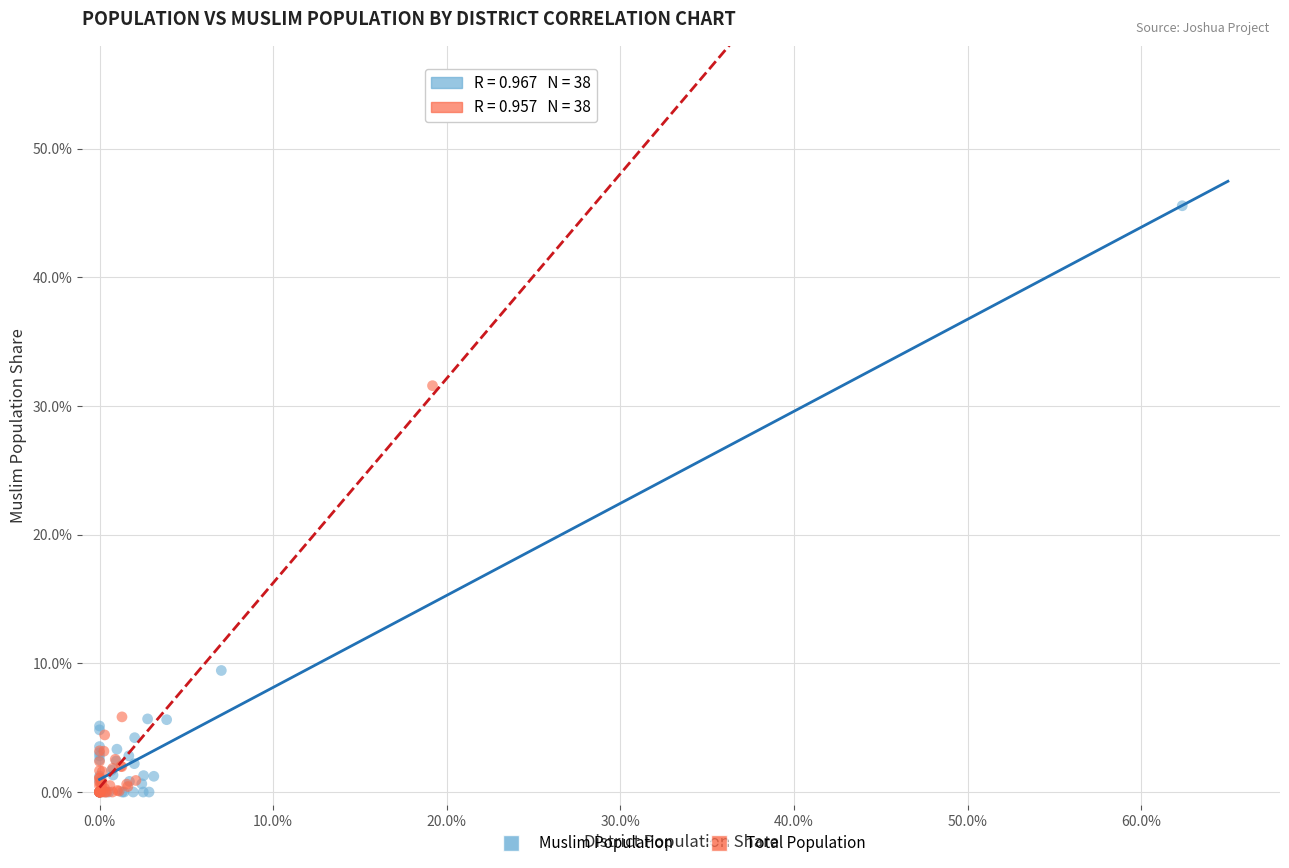

Which series contains the highest Y value?

Muslim Population